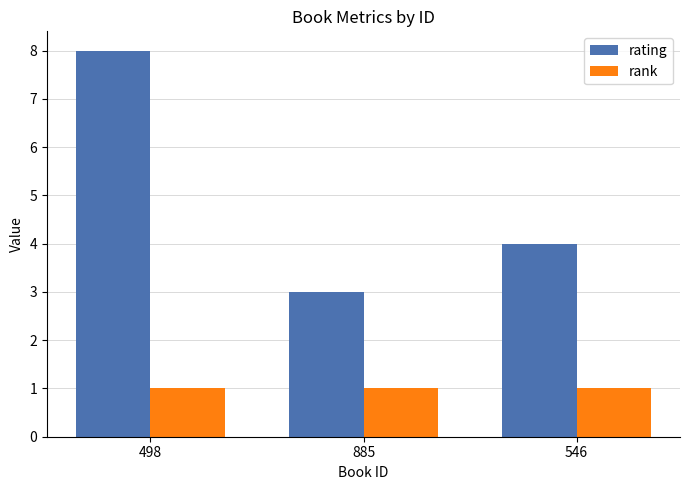

At how many categories does at least one series exceed 6?

1